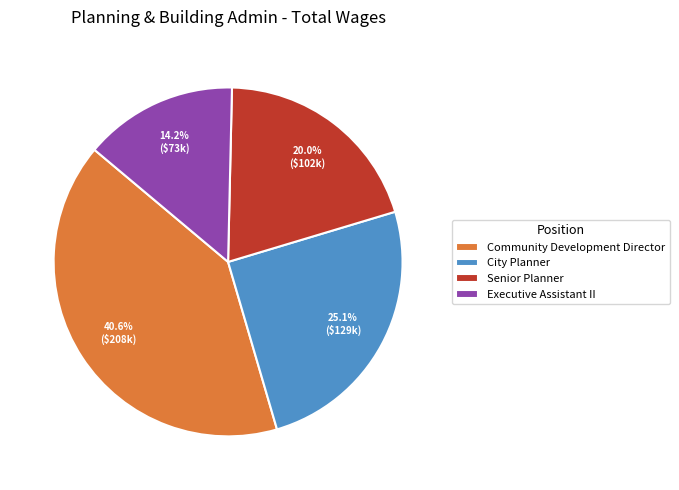

Does City Planner account for over 50% of the chart?

No